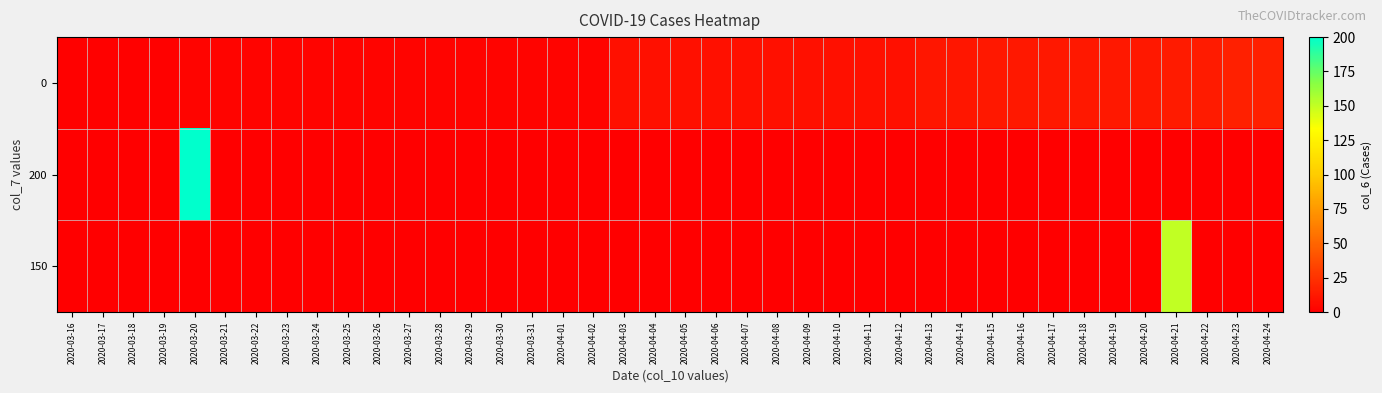

Reading right to left, what are all the values shown in this chart?

0: 2020-04-24=16	2020-04-23=16	2020-04-22=14	2020-04-21=14	2020-04-20=12	2020-04-19=12	2020-04-18=12	2020-04-17=12	2020-04-16=12	2020-04-15=12	2020-04-14=11	2020-04-13=11	2020-04-12=8	2020-04-11=8	2020-04-10=8	2020-04-09=8	2020-04-08=8	2020-04-07=8	2020-04-06=8	2020-04-05=8	2020-04-04=8	2020-04-03=8	2020-04-02=3	2020-04-01=3	2020-03-31=3	2020-03-30=3	2020-03-29=3	2020-03-28=3	2020-03-27=3	2020-03-26=3	2020-03-25=3	2020-03-24=3	2020-03-23=3	2020-03-22=3	2020-03-21=3	2020-03-20=3	2020-03-19=1	2020-03-18=1	2020-03-17=1	2020-03-16=1
200: 2020-04-24=0	2020-04-23=0	2020-04-22=0	2020-04-21=0	2020-04-20=0	2020-04-19=0	2020-04-18=0	2020-04-17=0	2020-04-16=0	2020-04-15=0	2020-04-14=0	2020-04-13=0	2020-04-12=0	2020-04-11=0	2020-04-10=0	2020-04-09=0	2020-04-08=0	2020-04-07=0	2020-04-06=0	2020-04-05=0	2020-04-04=0	2020-04-03=0	2020-04-02=0	2020-04-01=0	2020-03-31=0	2020-03-30=0	2020-03-29=0	2020-03-28=0	2020-03-27=0	2020-03-26=0	2020-03-25=0	2020-03-24=0	2020-03-23=0	2020-03-22=0	2020-03-21=0	2020-03-20=200	2020-03-19=0	2020-03-18=0	2020-03-17=0	2020-03-16=0
150: 2020-04-24=0	2020-04-23=0	2020-04-22=0	2020-04-21=150	2020-04-20=0	2020-04-19=0	2020-04-18=0	2020-04-17=0	2020-04-16=0	2020-04-15=0	2020-04-14=0	2020-04-13=0	2020-04-12=0	2020-04-11=0	2020-04-10=0	2020-04-09=0	2020-04-08=0	2020-04-07=0	2020-04-06=0	2020-04-05=0	2020-04-04=0	2020-04-03=0	2020-04-02=0	2020-04-01=0	2020-03-31=0	2020-03-30=0	2020-03-29=0	2020-03-28=0	2020-03-27=0	2020-03-26=0	2020-03-25=0	2020-03-24=0	2020-03-23=0	2020-03-22=0	2020-03-21=0	2020-03-20=0	2020-03-19=0	2020-03-18=0	2020-03-17=0	2020-03-16=0